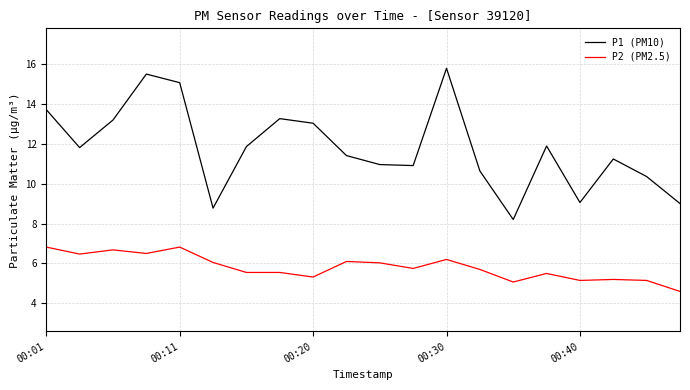

What is the difference between the maximum and minimum values in the P1 (PM10) series?

7.6